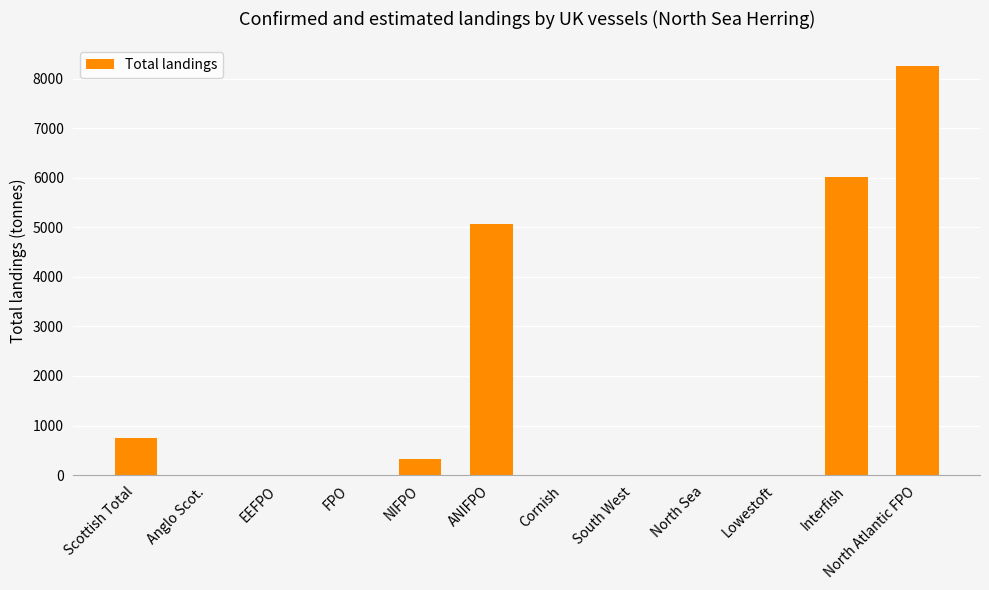

Is it true that the value at Anglo Scot. is 0.2?

True